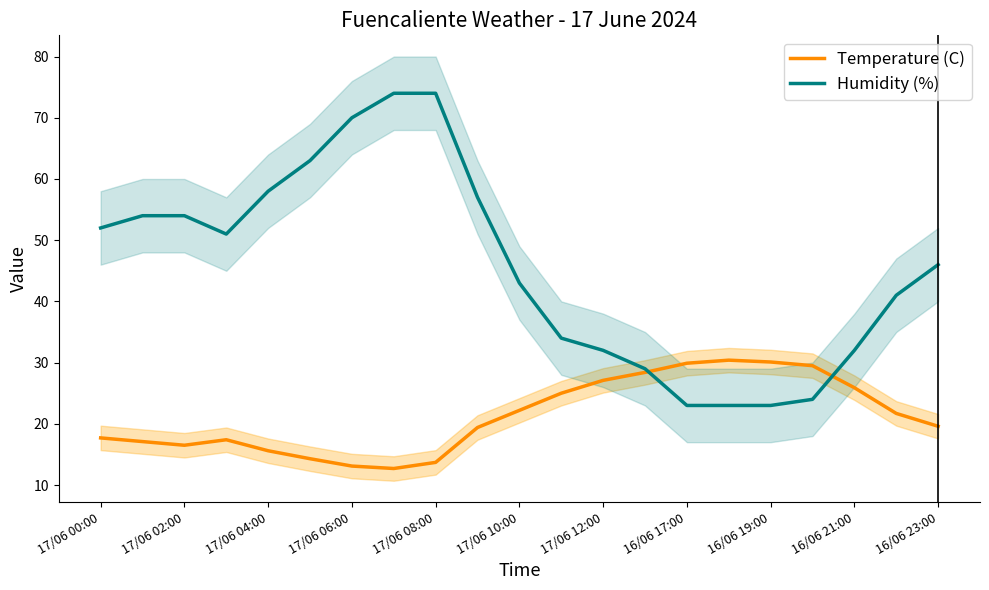

What is the sum of the Temperature (C) values at 17/06 00:00 and 16/06 19:00?

47.8